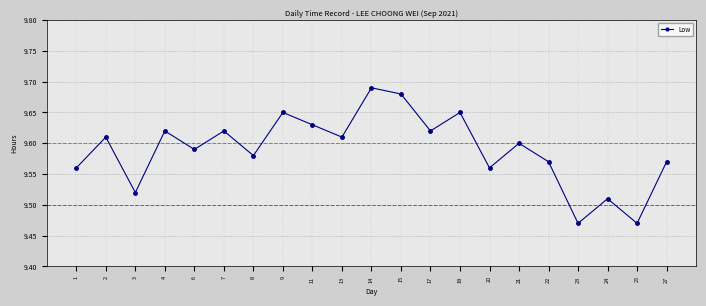

How many lines are shown in the chart?

1